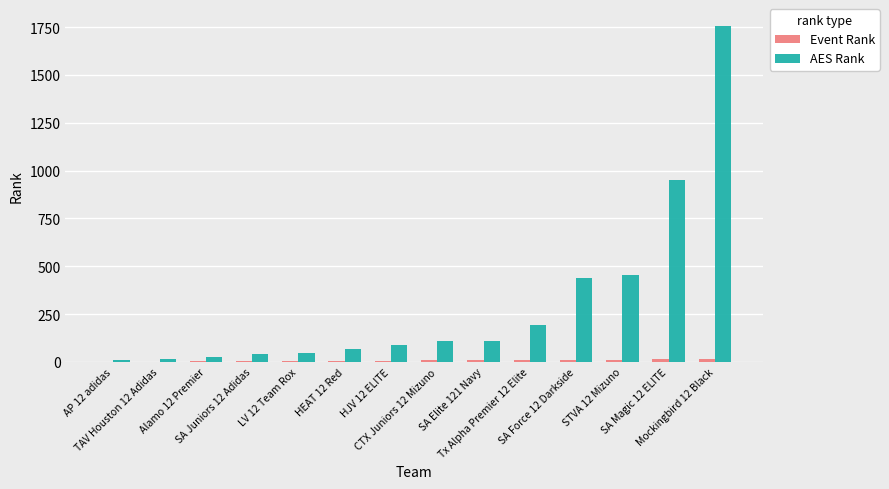

Which category has the highest value in the AES Rank series?

Mockingbird 12 Black